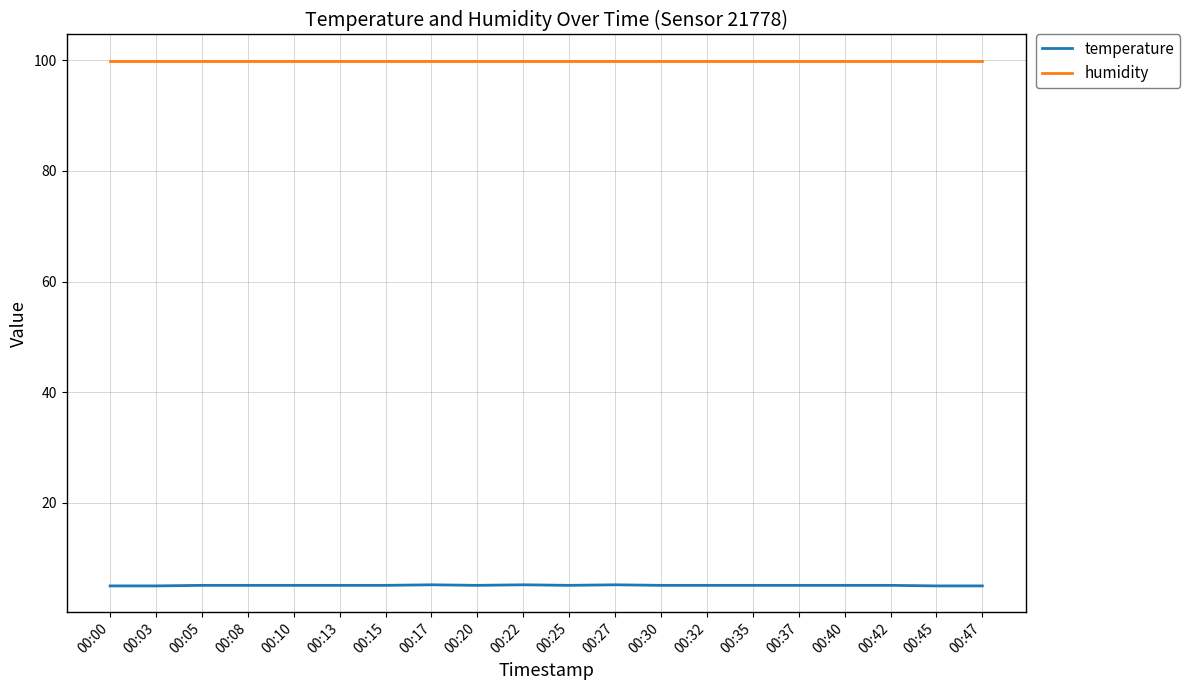

True or false: humidity and temperature cross at least once.

False